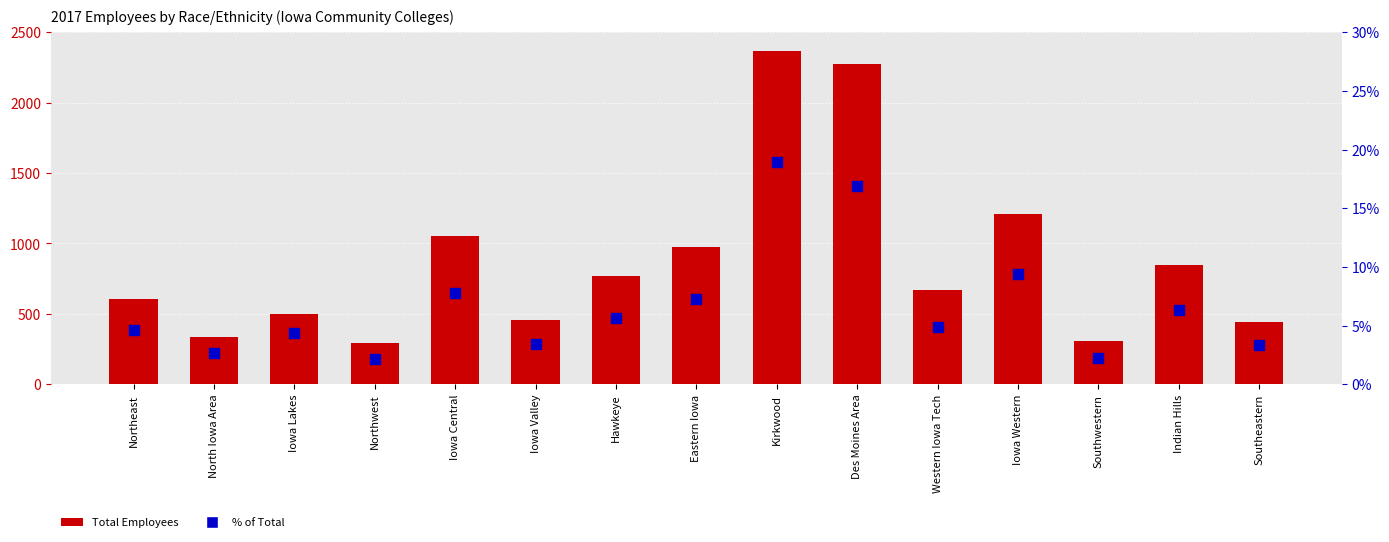

What are all the series names shown in the legend?

Total Employees, % of Total